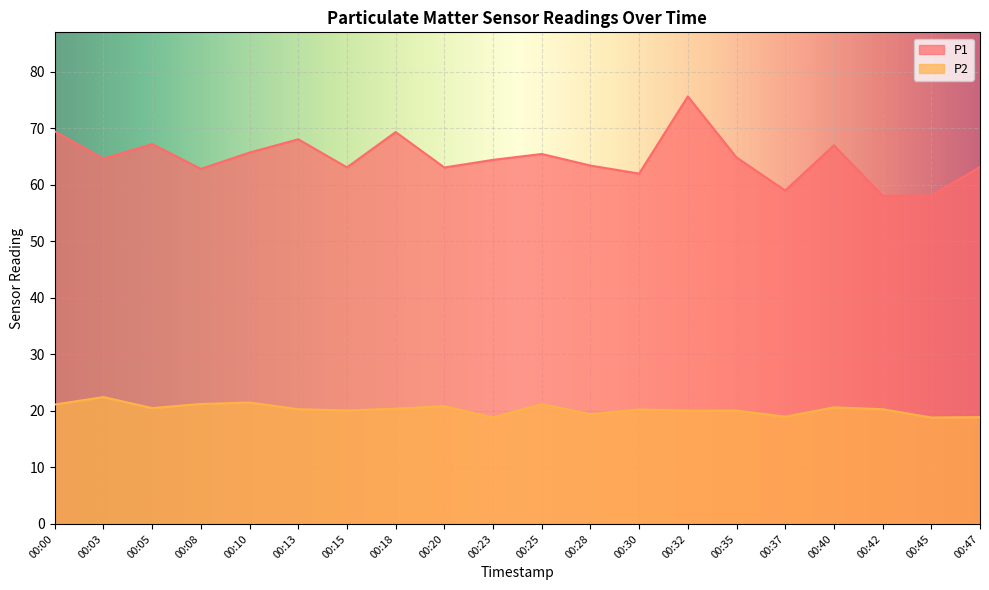

True or false: P1 and P2 cross at least once.

False